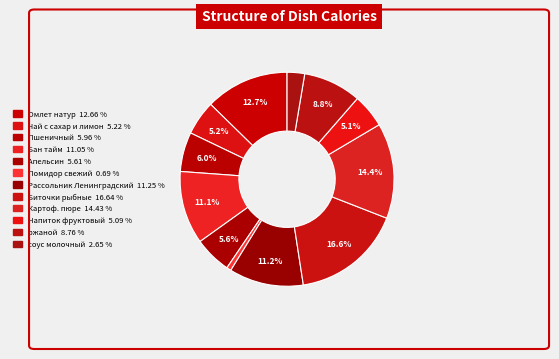

What percentage is the Картоф. пюре slice, to the nearest percent?

14%